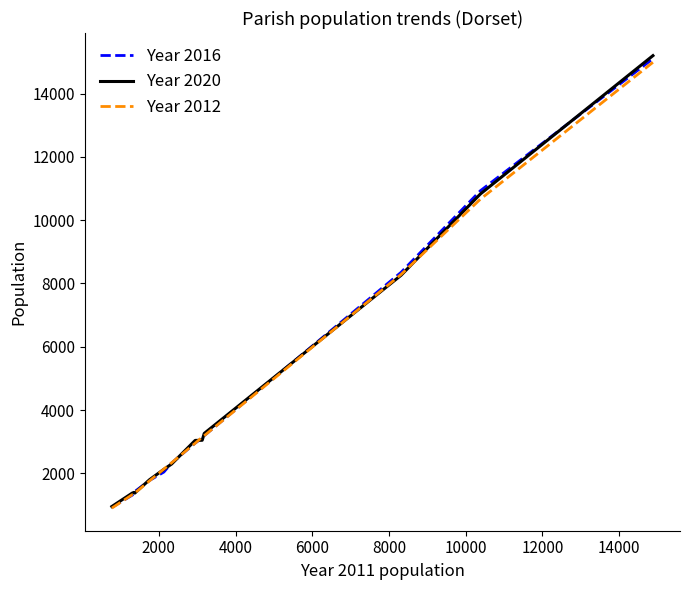

Which series has the largest range (max minus min)?

Year 2020